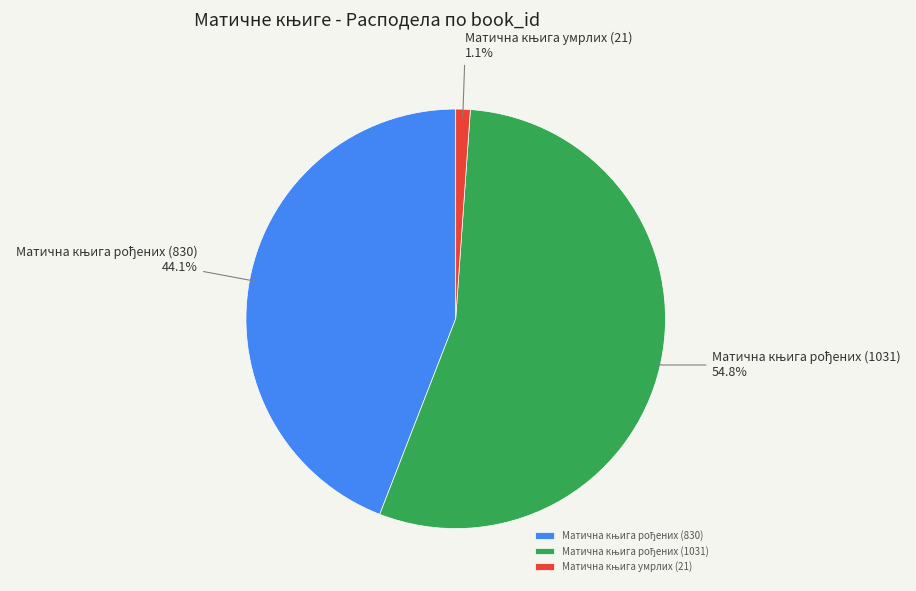

Is there a majority slice in this chart?

Yes